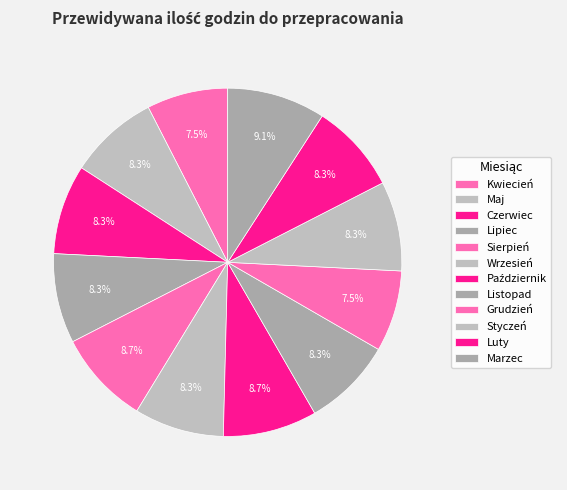

How many segments does this pie chart have?

12